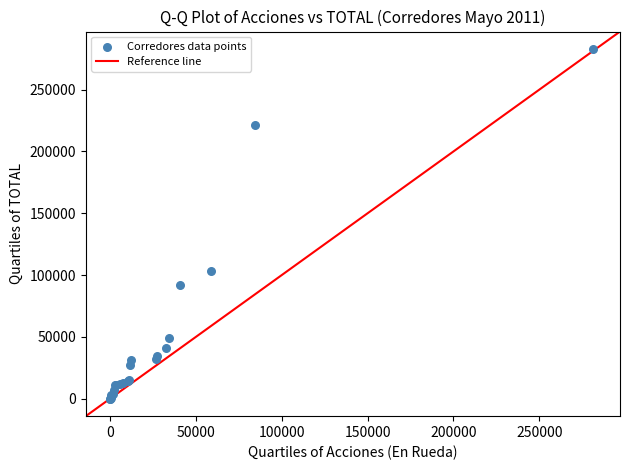

What Y value in the scatter plot is closest to 141422?

102907.7